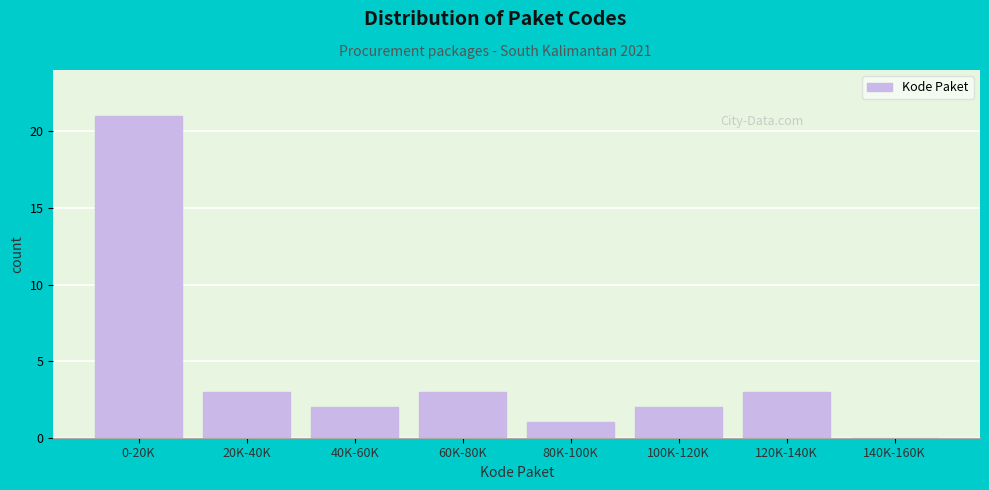

Reading right to left, what are all the values shown in this chart?

140K-160K=0	120K-140K=3	100K-120K=2	80K-100K=1	60K-80K=3	40K-60K=2	20K-40K=3	0-20K=21